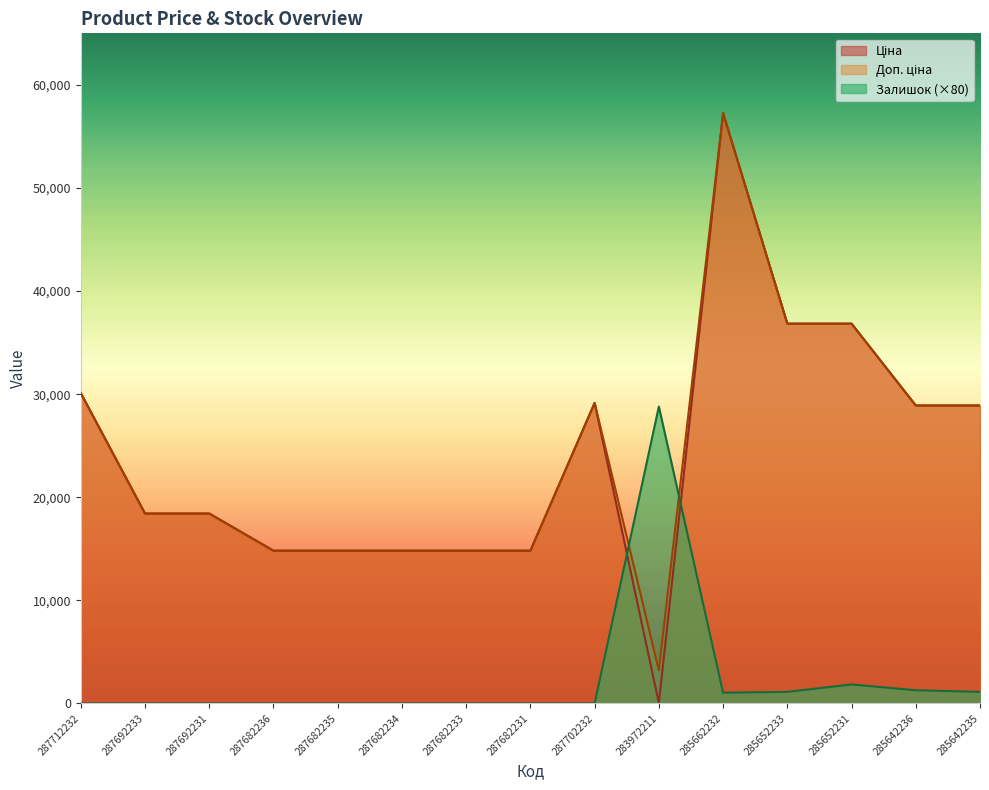

Which series has the widest spread of values?

Ціна